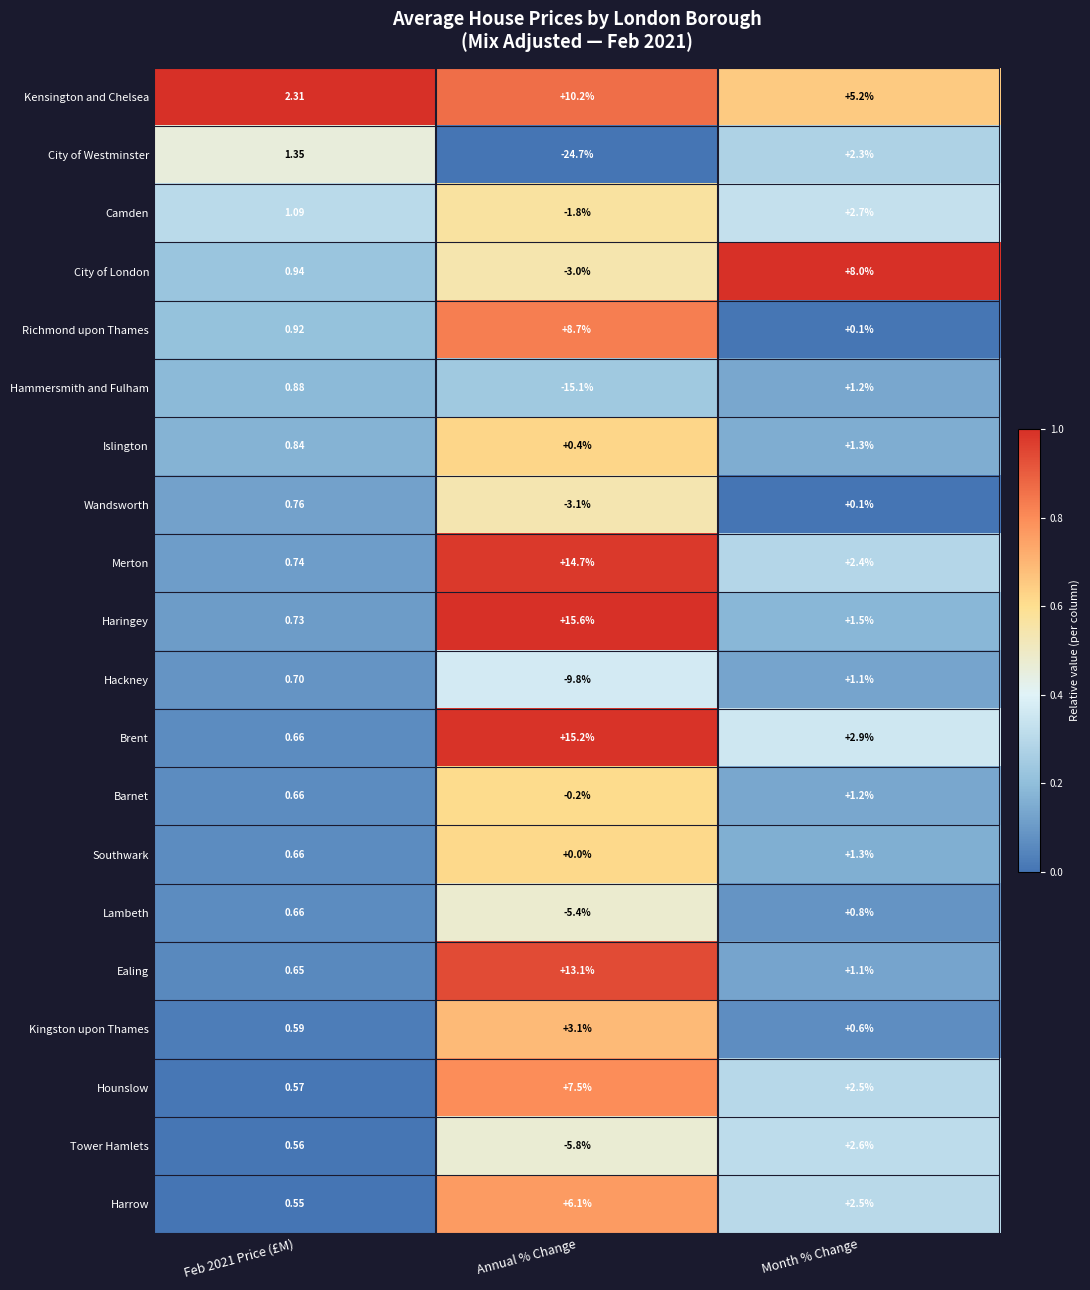

Is the value of Camden at Annual % Change greater than the value of Kingston upon Thames at Month % Change?

No